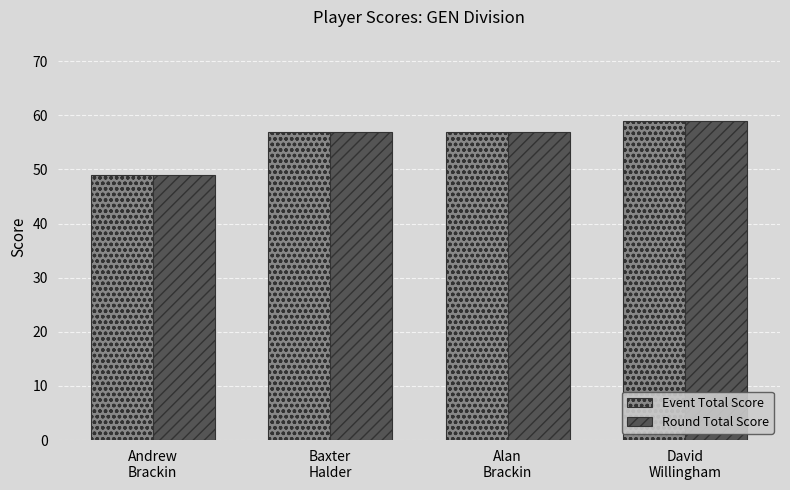

Reading left to right, list all the values displayed in this chart.

Event Total Score: 49	57	57	59
Round Total Score: 49	57	57	59